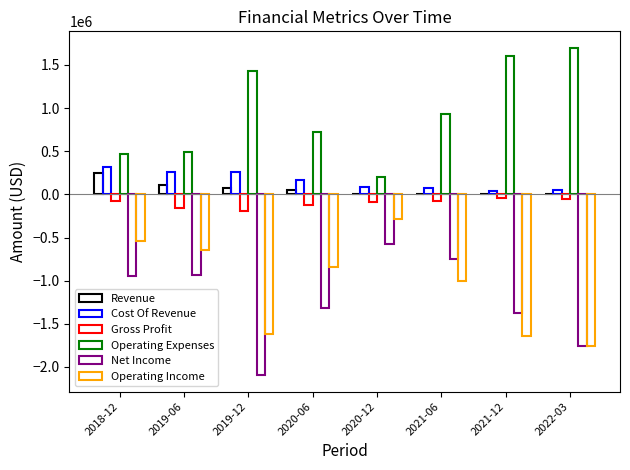

What is the approximate value of Operating Expenses at 2022-03?

1699686